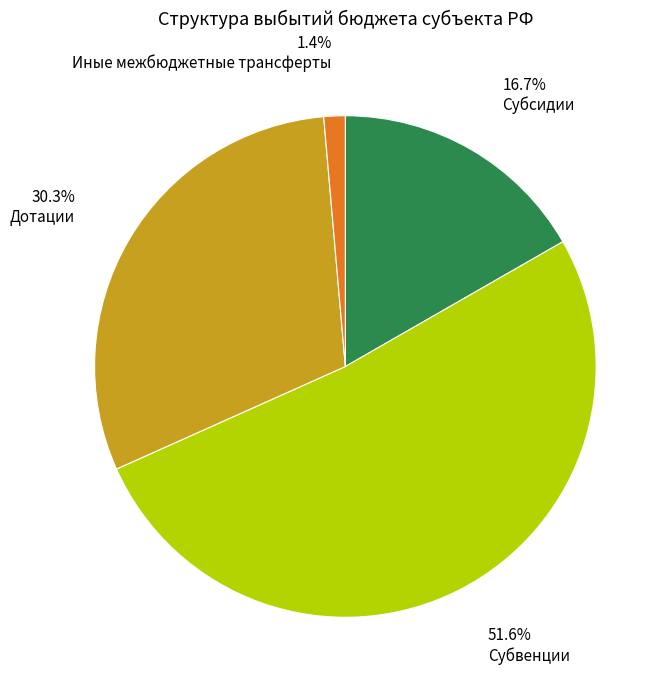

Does any single category account for the majority?

Yes